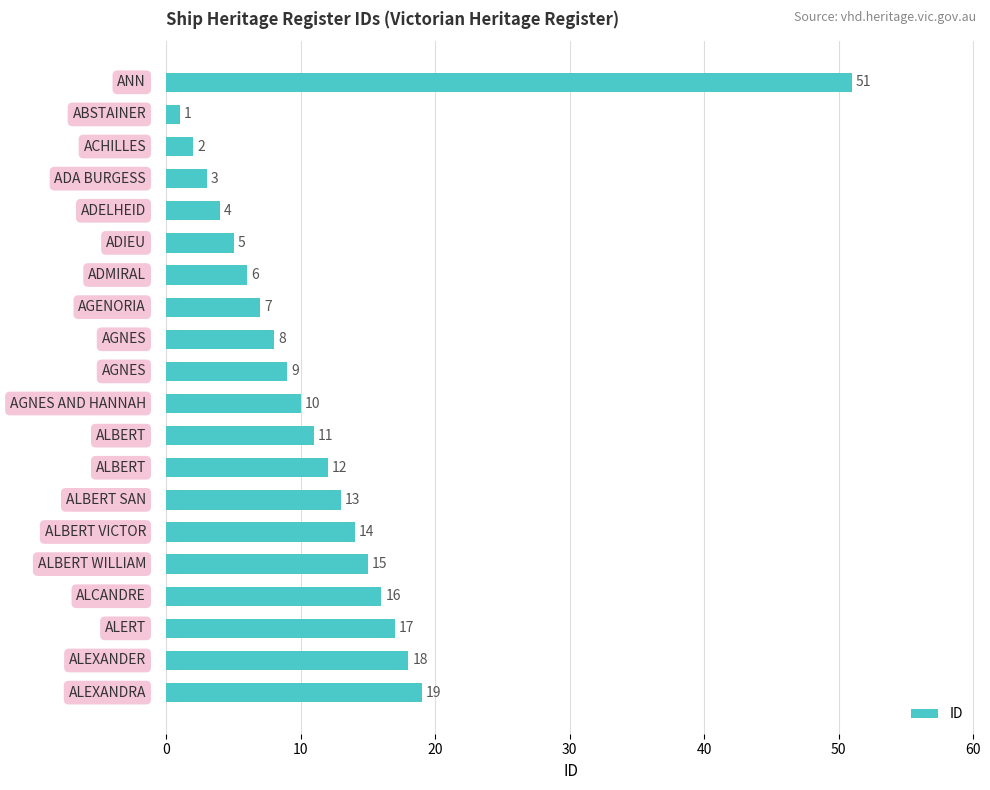

Reading top to bottom, transcribe all the data shown in this chart.

51	1	2	3	4	5	6	7	8	9	10	11	12	13	14	15	16	17	18	19